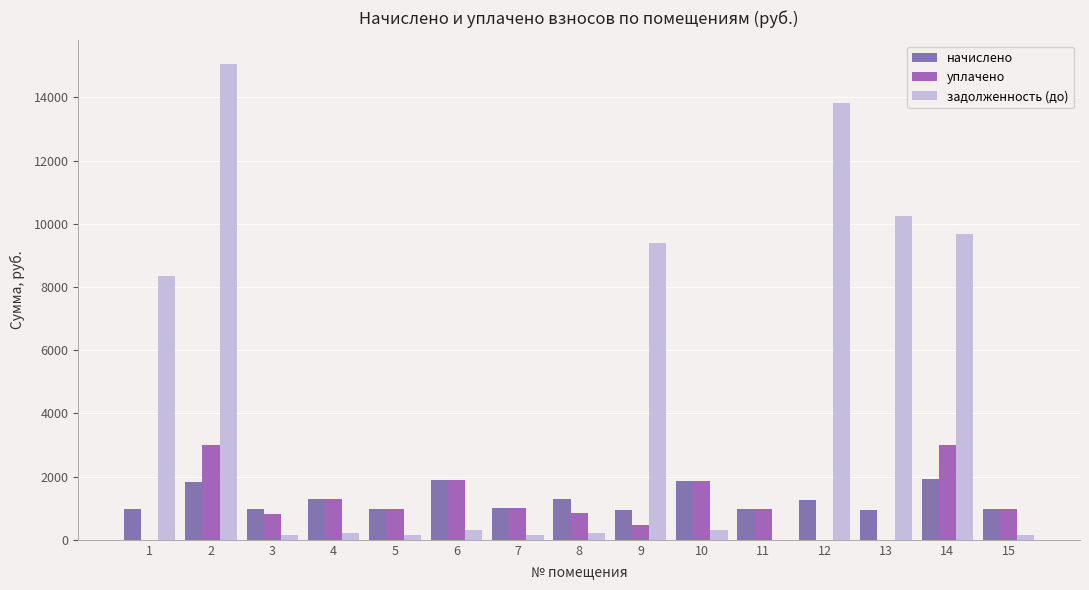

How many data points in задолженность (до) are above 312?

8